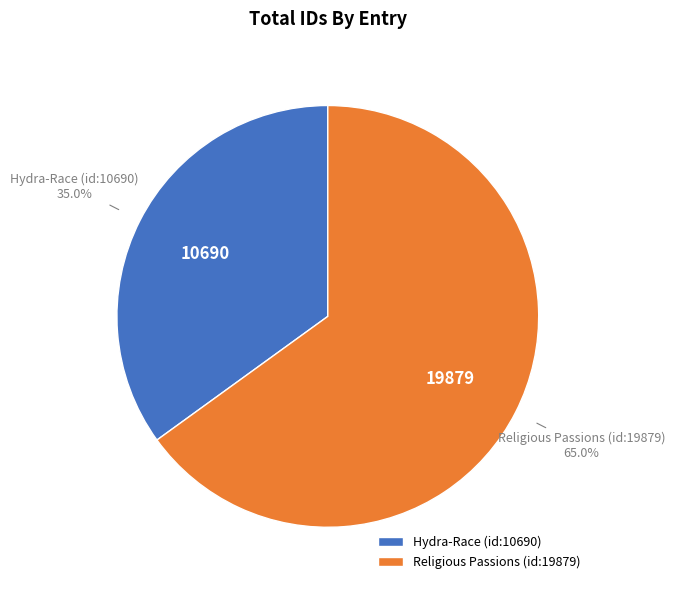

Between Hydra-Race (id:10690) and Religious Passions (id:19879), which is larger?

Religious Passions (id:19879)